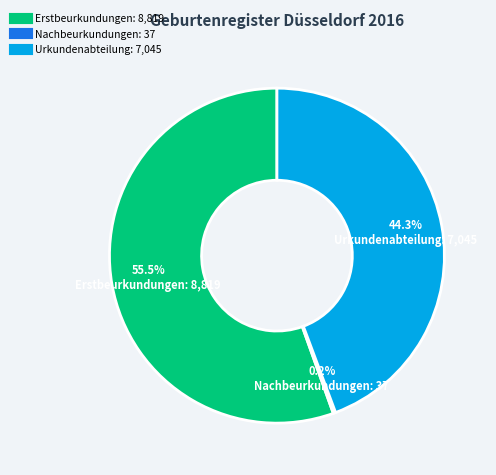

Which category has the biggest portion of the pie?

Erstbeurkundungen